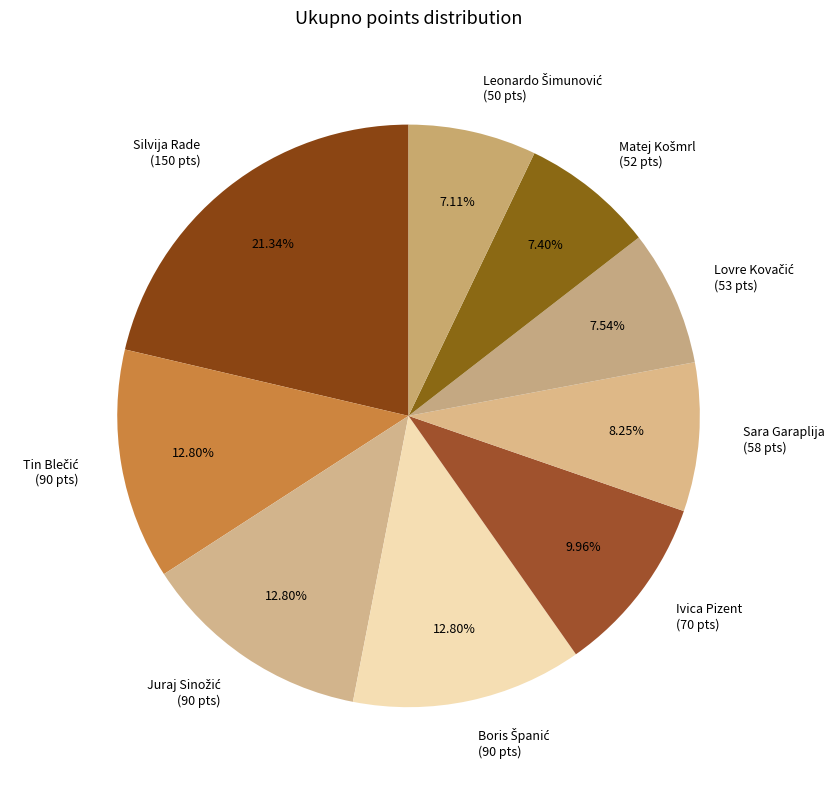

Is there a majority slice in this chart?

No